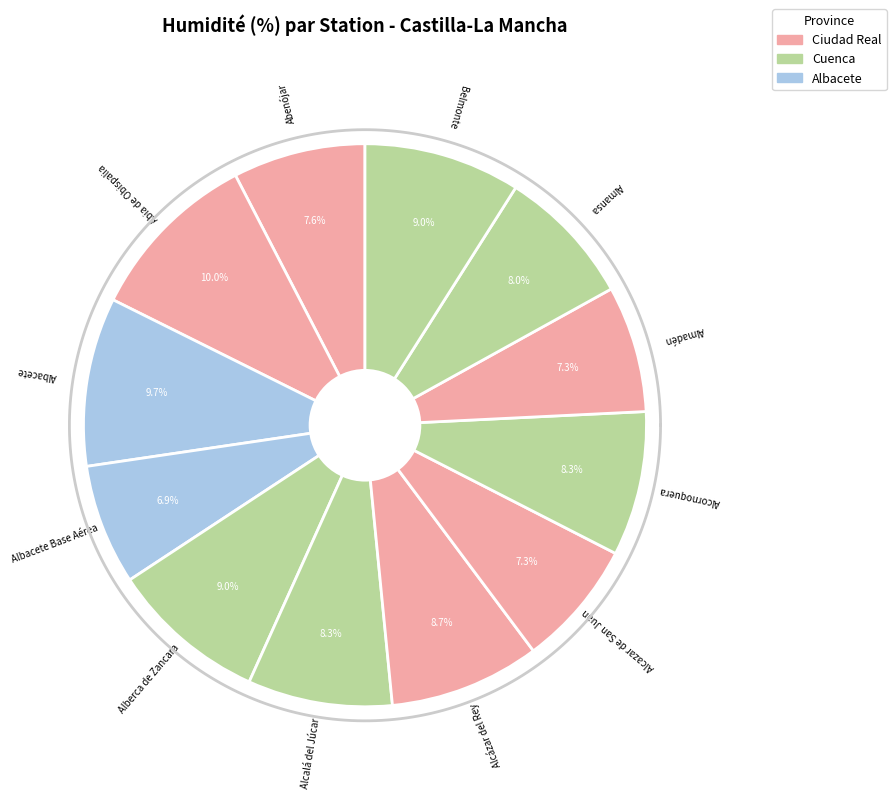

To the nearest percent, what is the difference between the Albacete and Alcazar de San Juan slice percentages?

2%